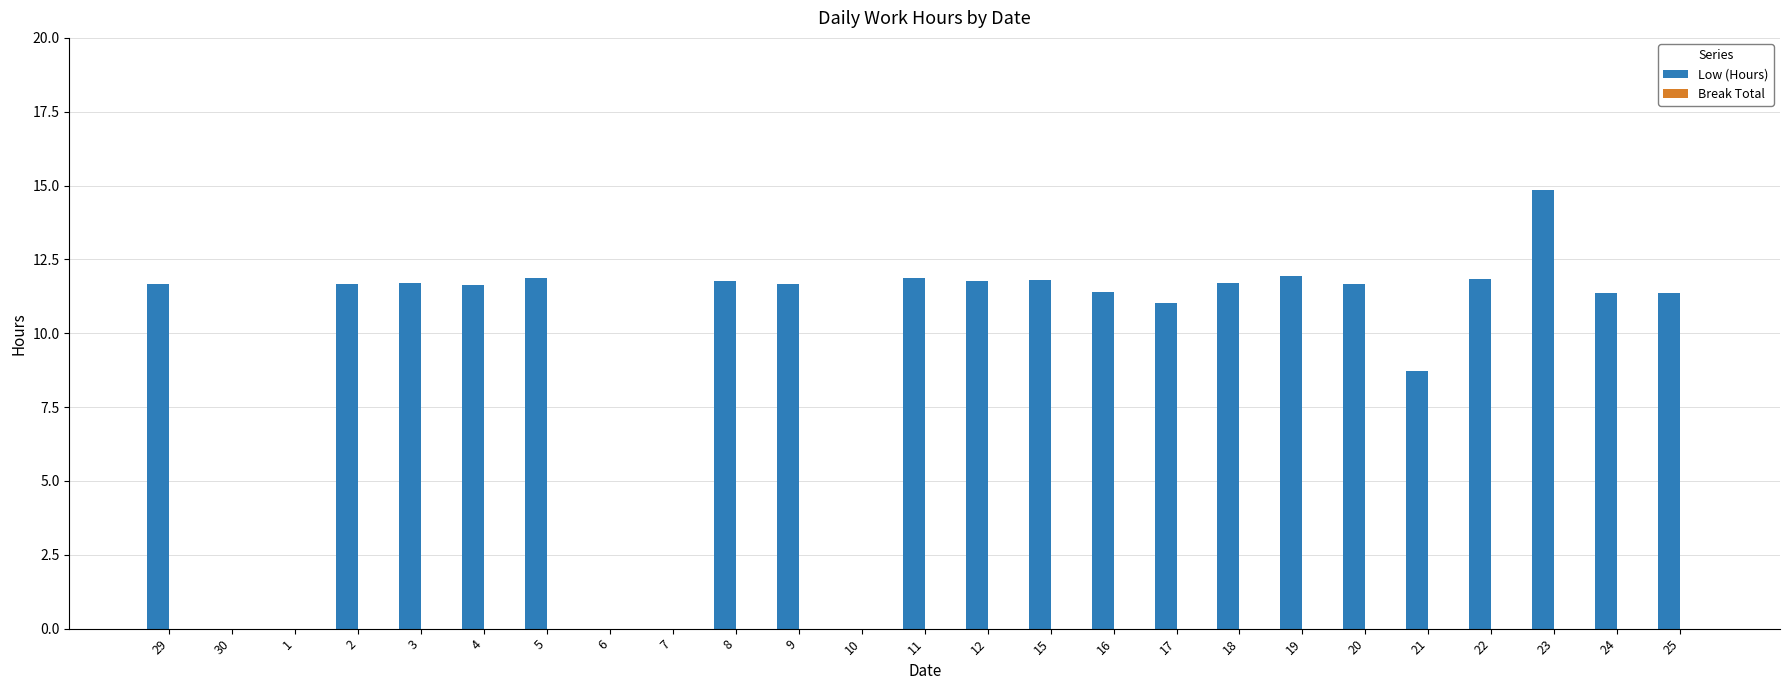

The chart shows a value of 16.9 at 8. True or false?

False